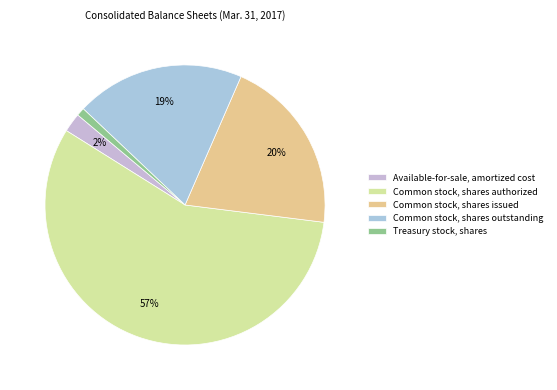

Count the number of slices in the pie.

5